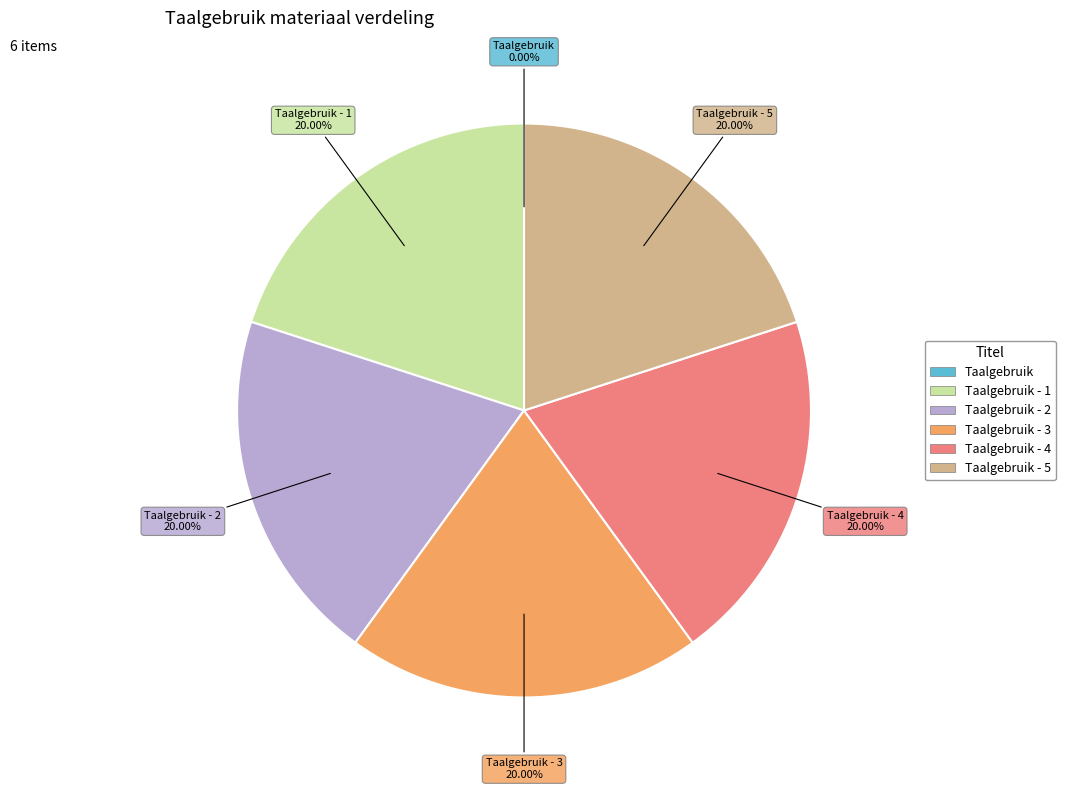

Is there a majority slice in this chart?

No